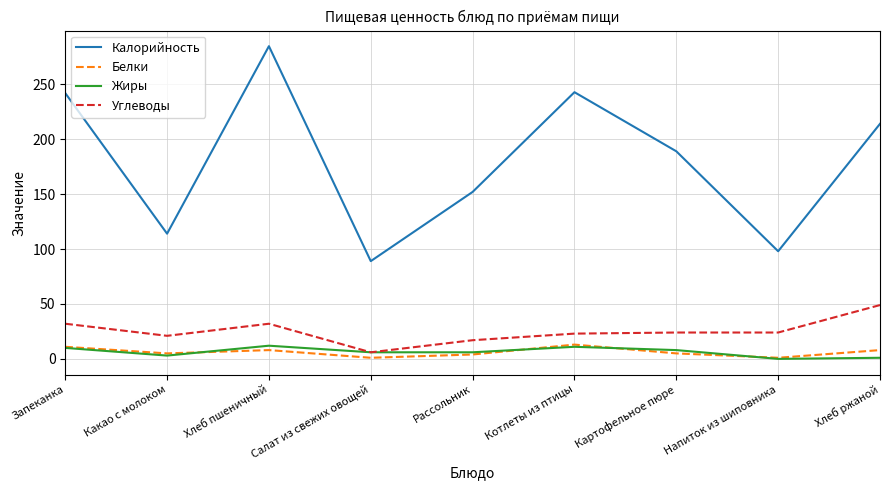

At which label does Калорийность first exceed 189?

Запеканка